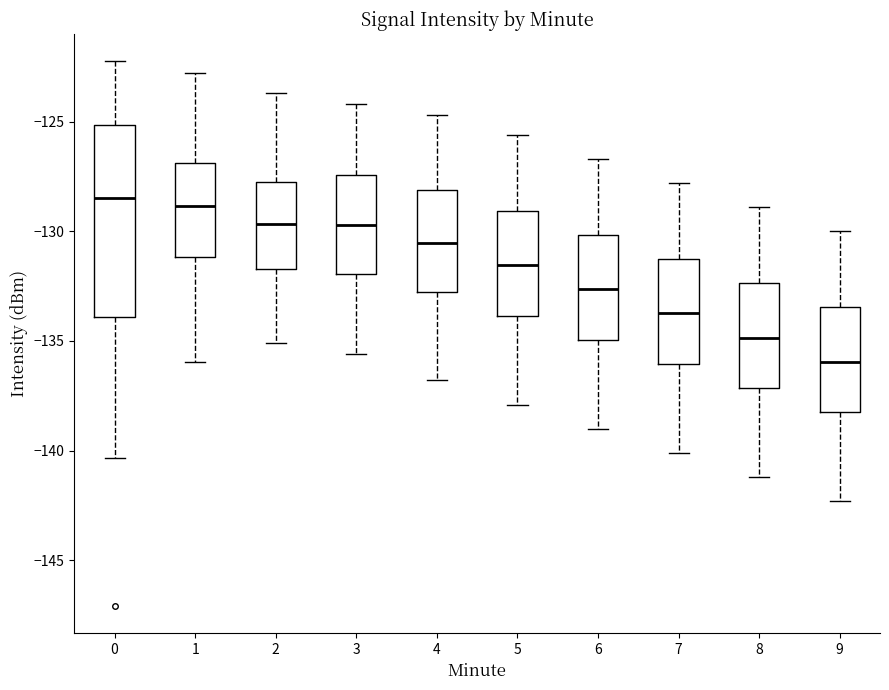

Where is the lower edge of the box at x = 2 on the y-axis? The values are not printed on the chart, so give them approximately, as read against the axis.

-131.5